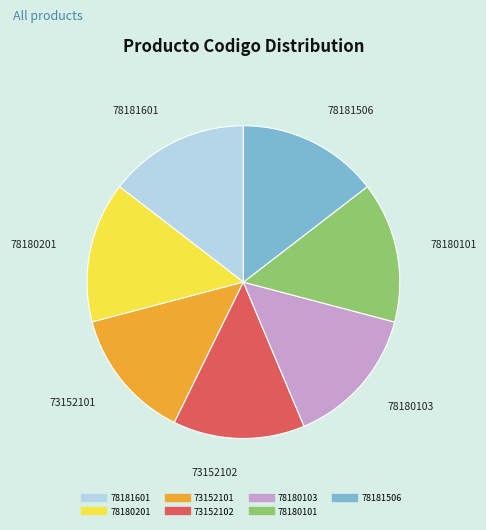

Do 78180101 and 78180103 together represent more than half of the pie?

No